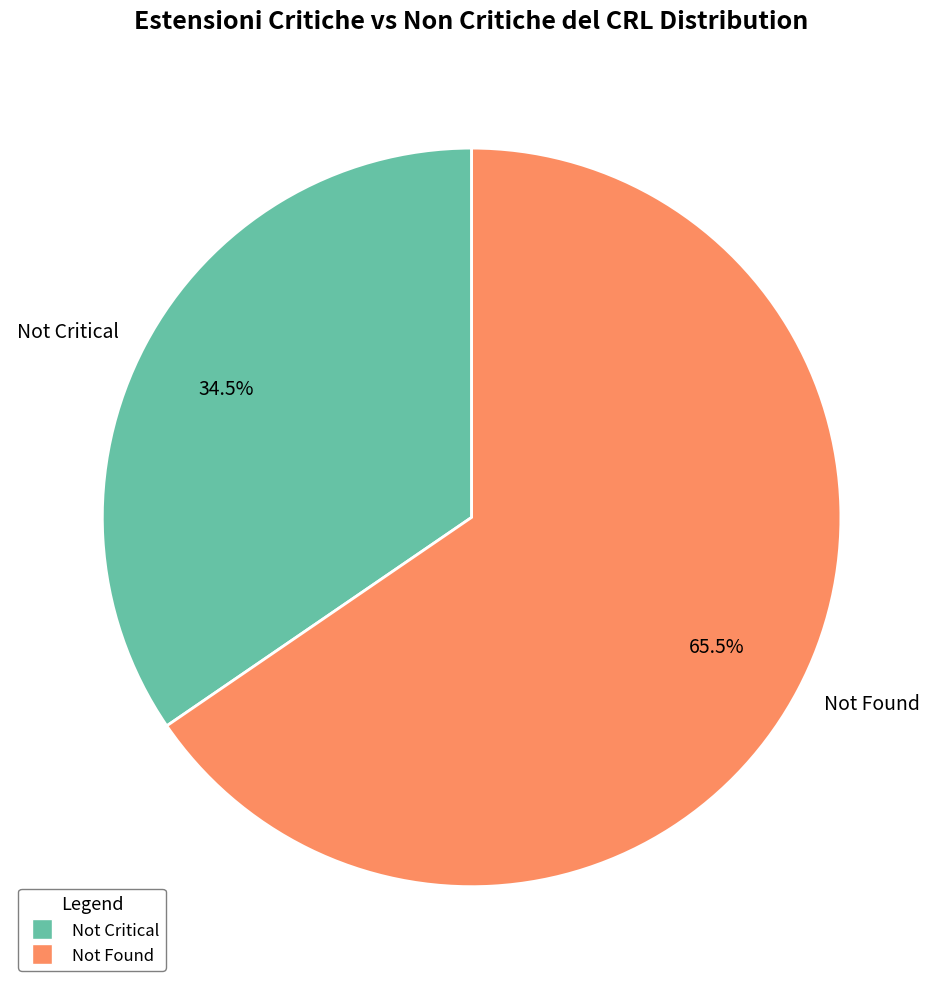

Rank the categories by value from lowest to highest.

Not Critical, Not Found